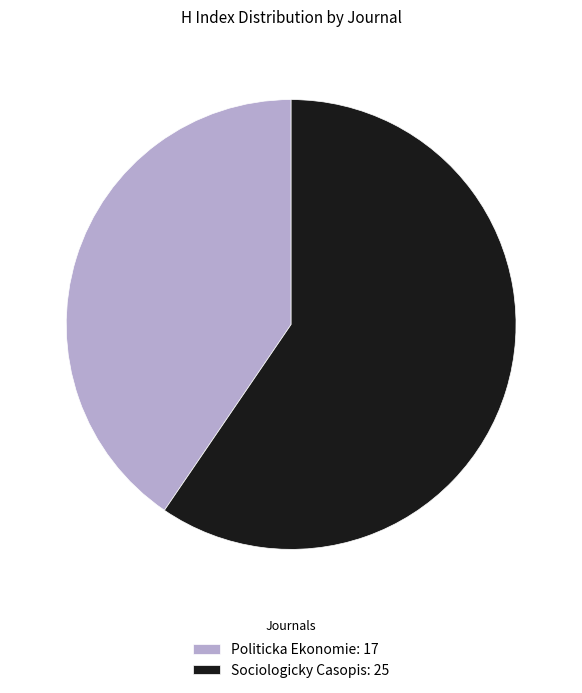

Is it true that Sociologicky Casopis: 25 is 66% of the pie?

False